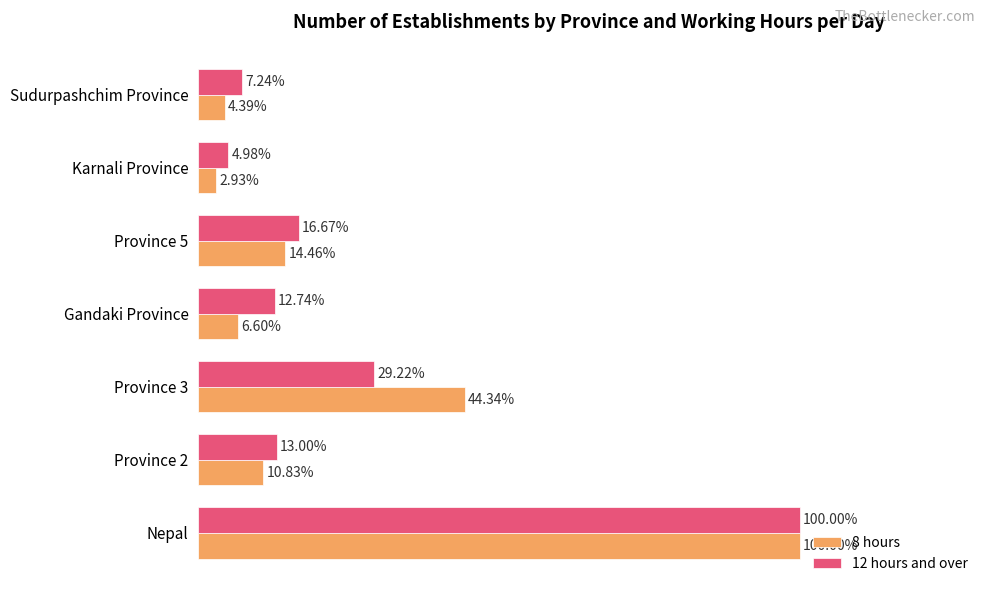

Which series has the largest total across all categories?

12 hours and over